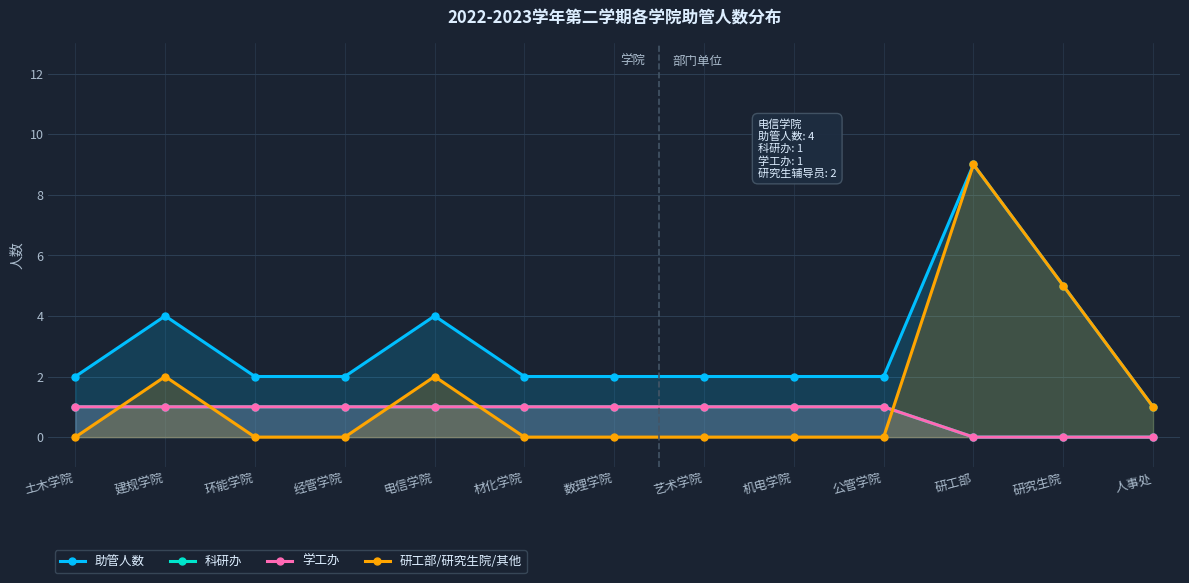

Is the value of 学工办 at 机电学院 greater than the value of 助管人数 at 人事处?

No